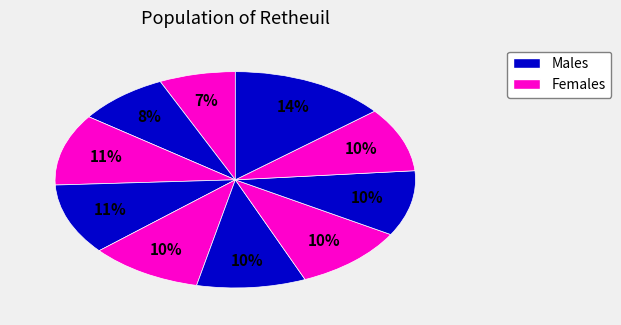

To the nearest percent, what is the difference between the largest and smallest slice percentages?

7%